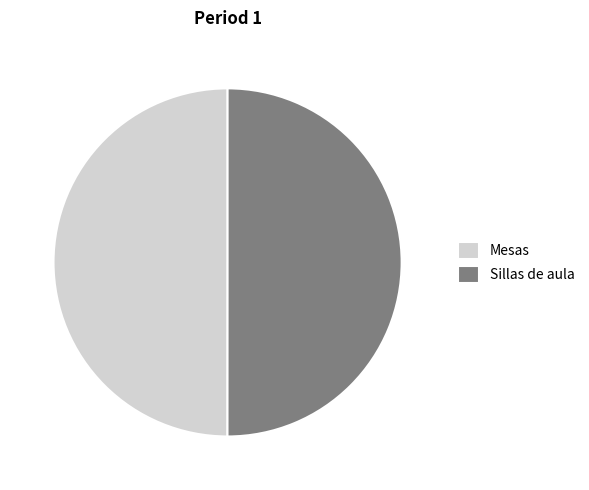

Approximately how many times larger is the value at Sillas de aula compared to Mesas?

1.0